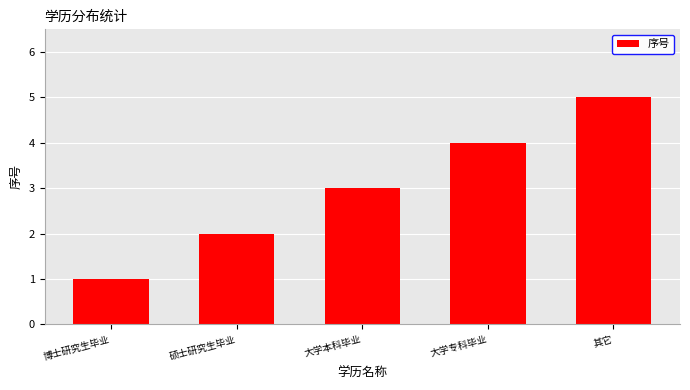

List the labels in order of value, smallest first.

博士研究生毕业, 硕士研究生毕业, 大学本科毕业, 大学专科毕业, 其它